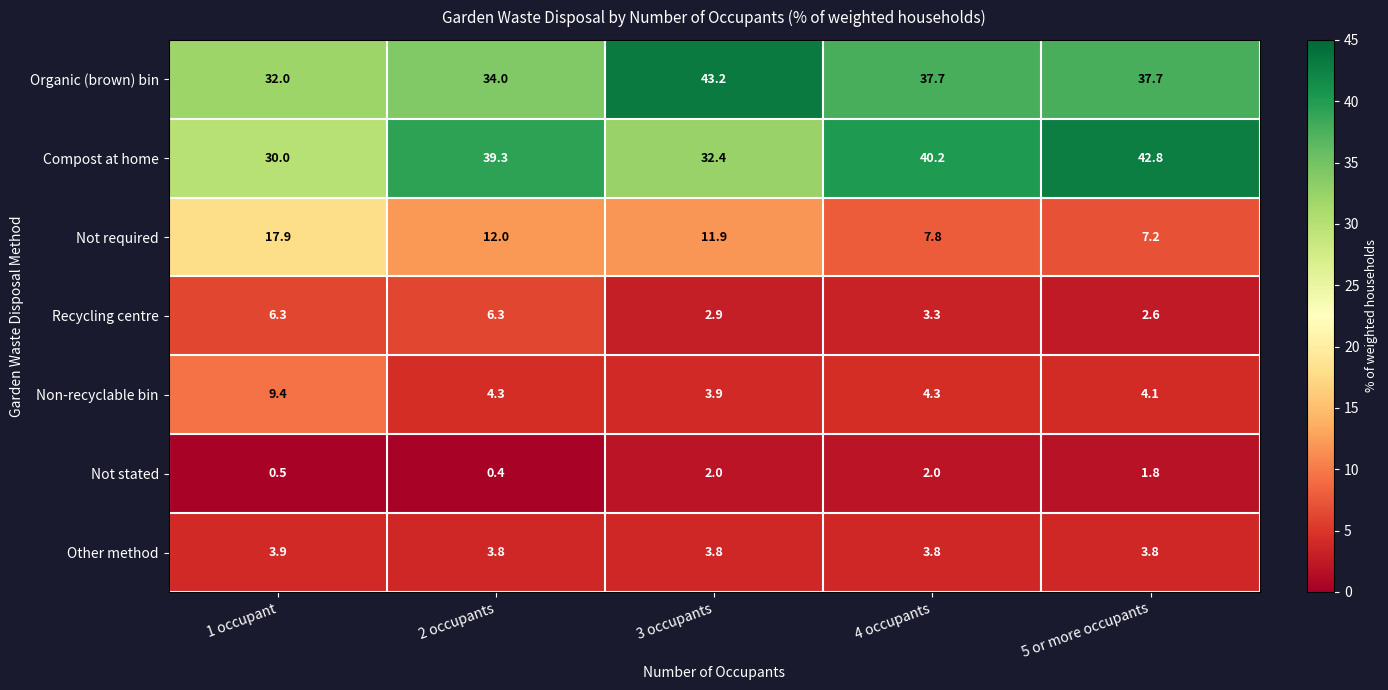

What is the spread (max minus min) of values at 3 occupants?

41.2